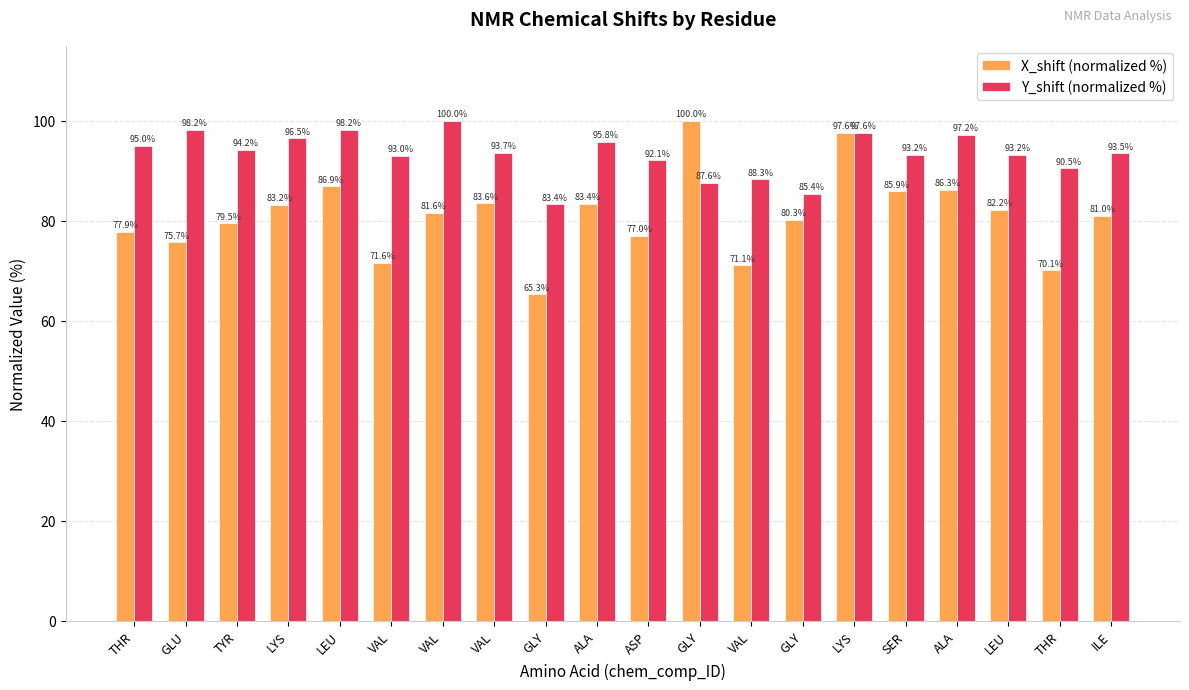

What are all the series names shown in the legend?

X_shift (normalized %), Y_shift (normalized %)